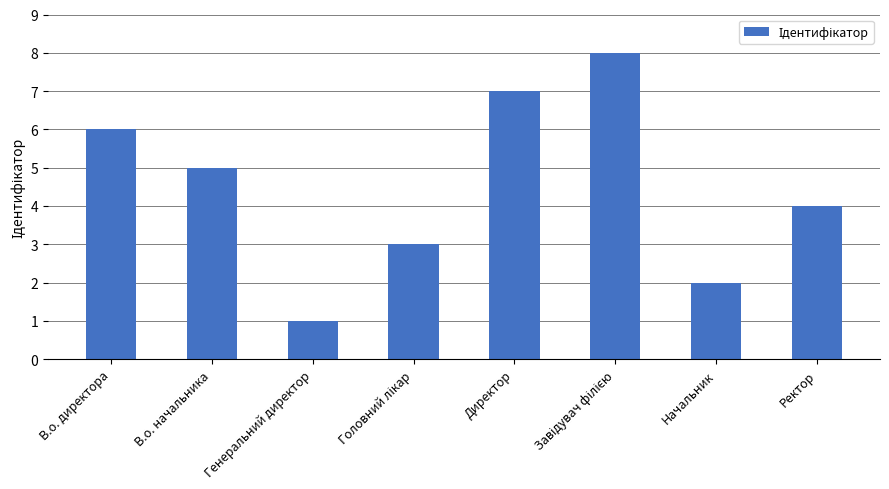

Reading left to right, what are all the values shown in this chart?

6	5	1	3	7	8	2	4